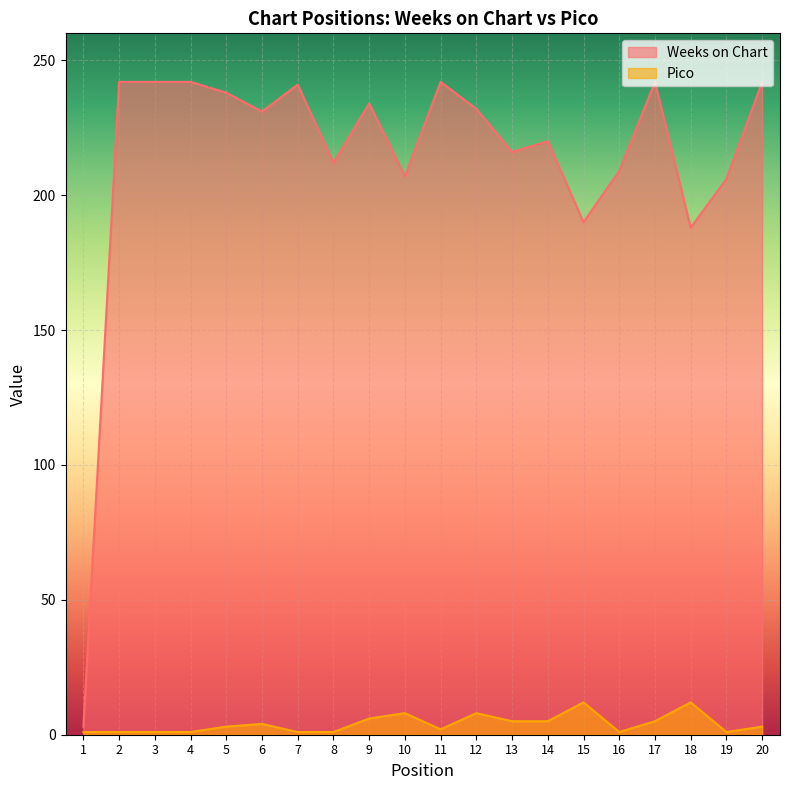

What are all the series names shown in the legend?

Weeks on Chart, Pico